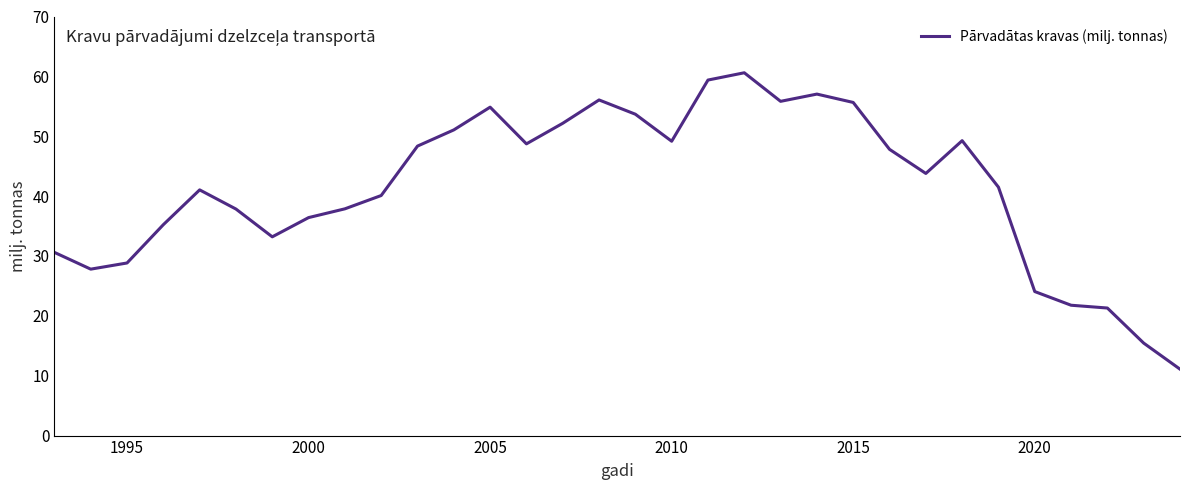

What is the difference between the maximum and minimum values?

49.5